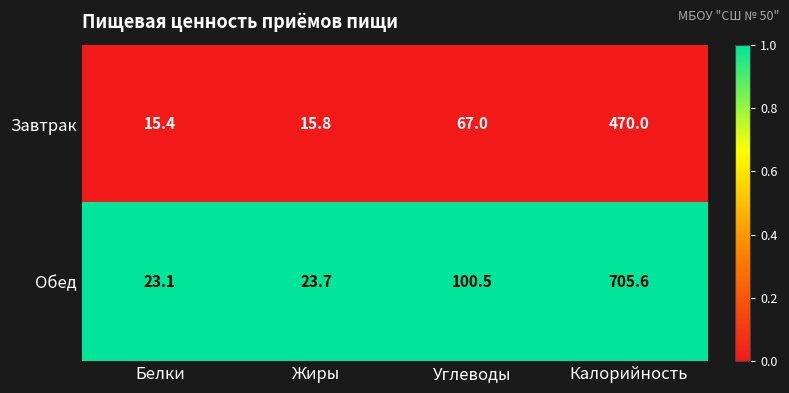

Is it true that Обед equals 12.0 at Жиры?

False